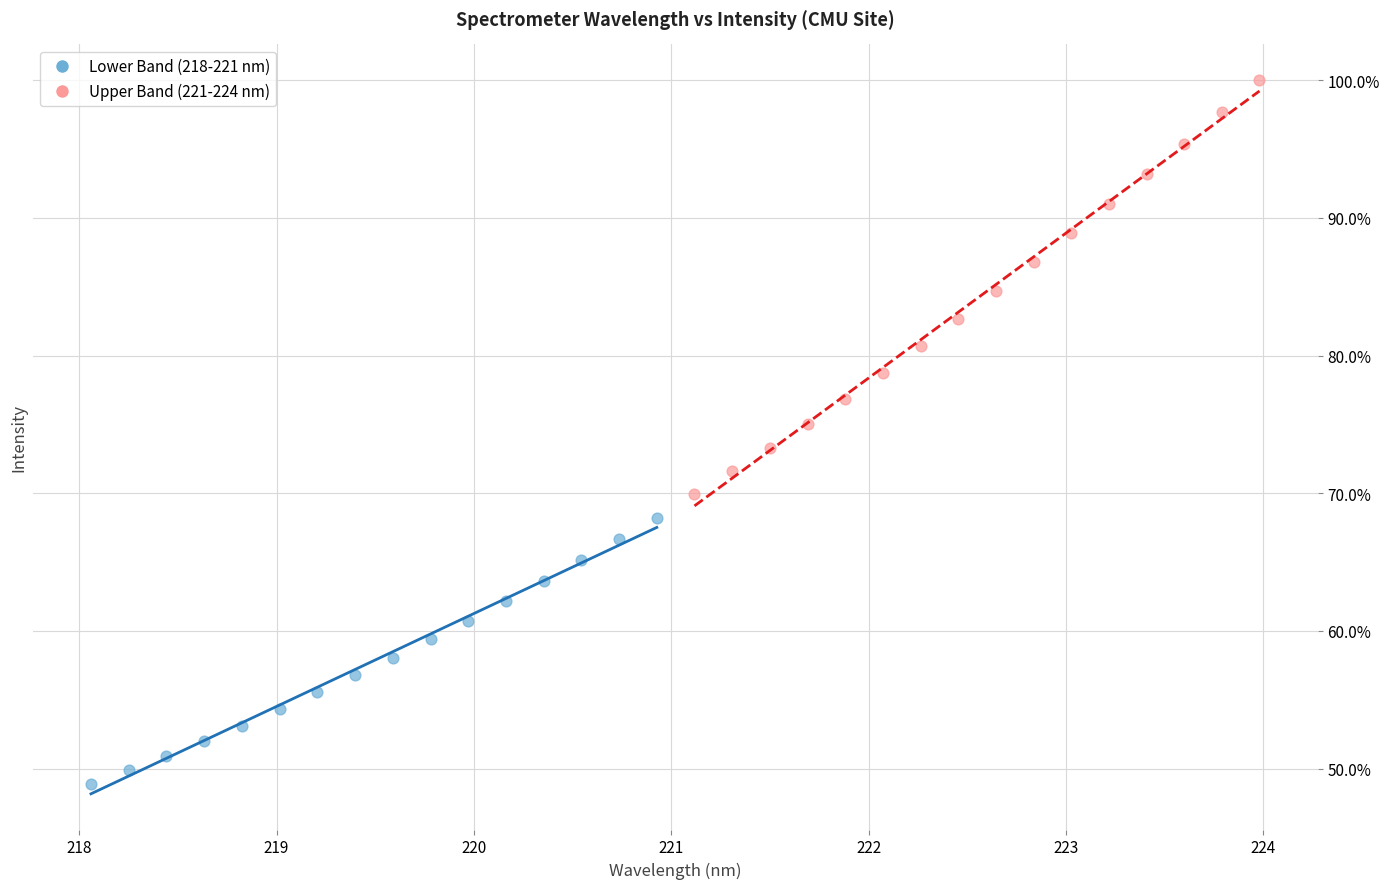

Which series reaches the maximum Y coordinate?

Upper Band (221-224 nm)